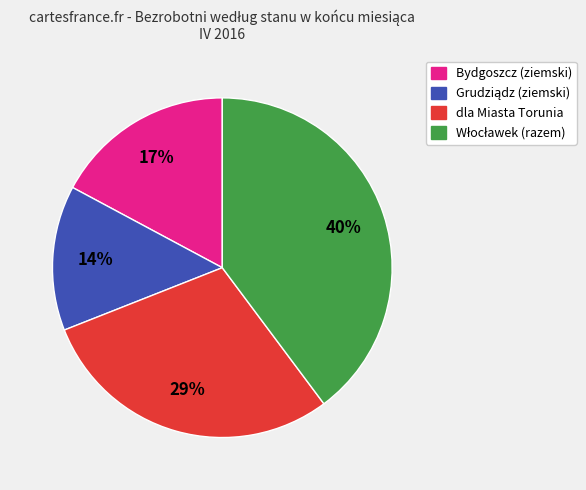

Is it true that dla Miasta Torunia is 19% of the pie?

False